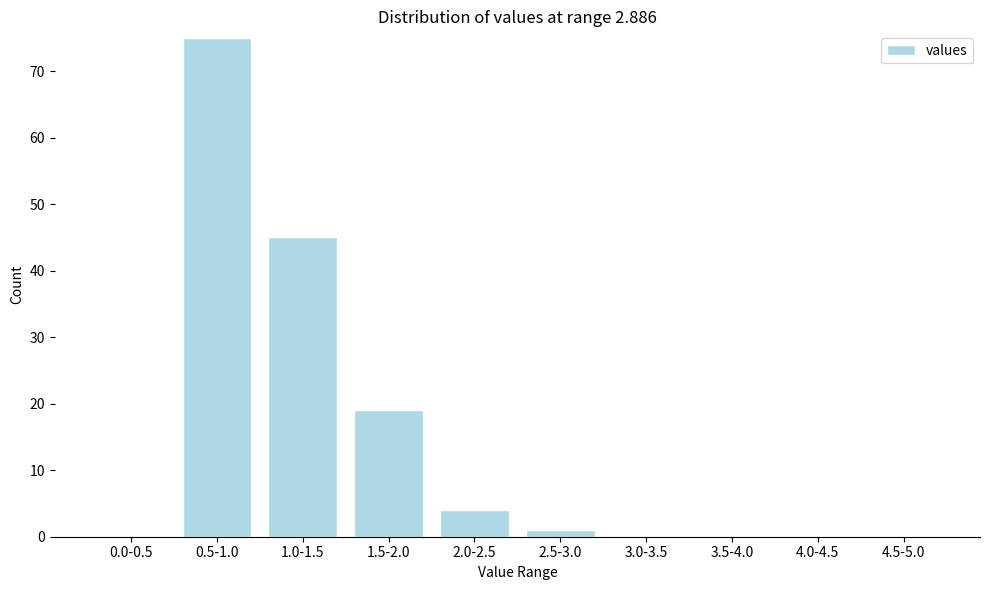

Reading right to left, list all the values displayed in this chart.

4.5-5.0=0	4.0-4.5=0	3.5-4.0=0	3.0-3.5=0	2.5-3.0=1	2.0-2.5=4	1.5-2.0=19	1.0-1.5=45	0.5-1.0=75	0.0-0.5=0